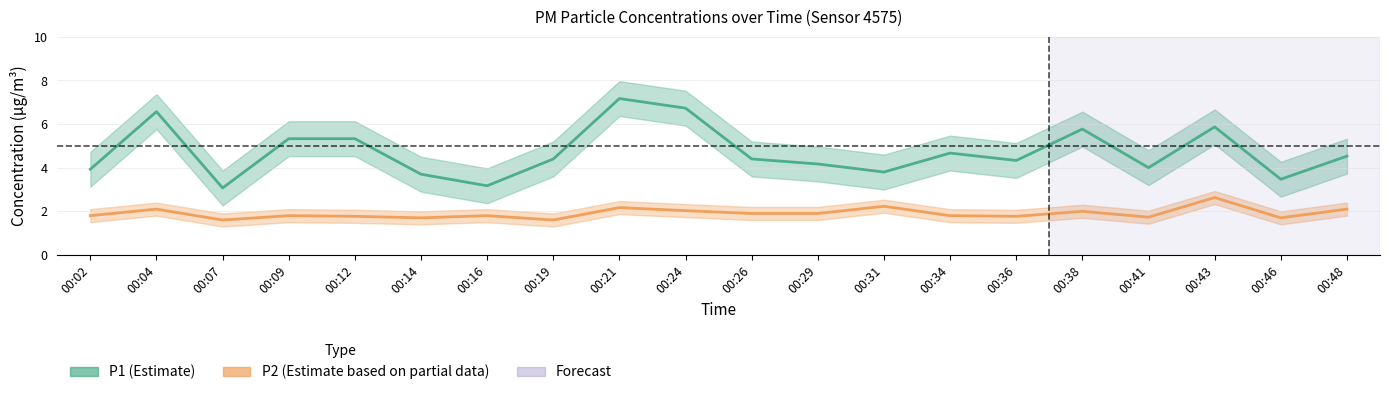

What is the difference between the second highest and minimum values in the P1 series?

3.7